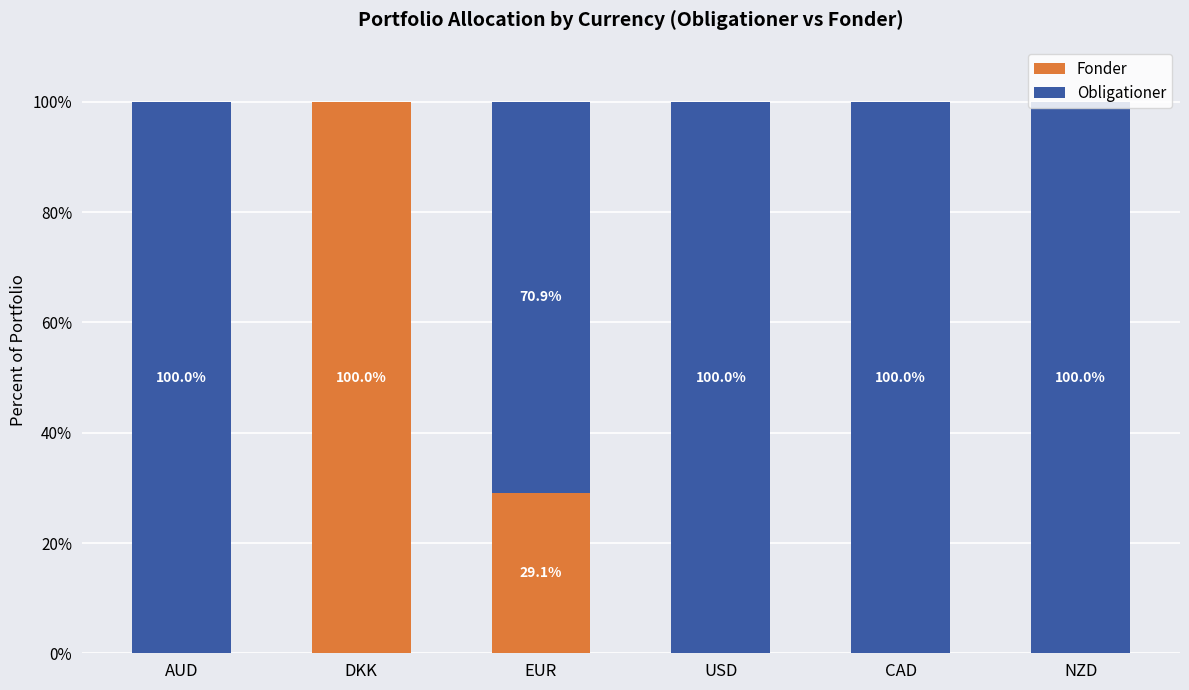

What are all the series names shown in the legend?

Fonder, Obligationer